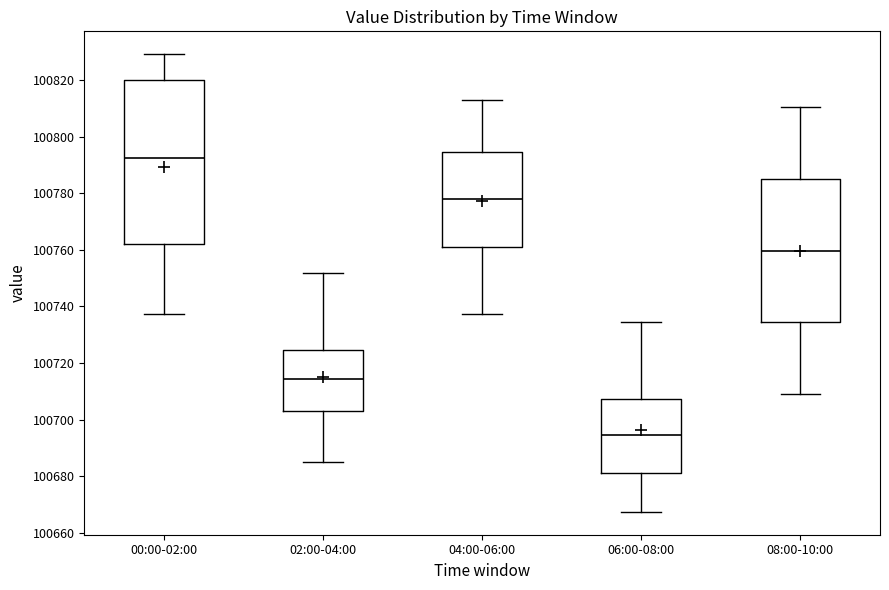

Where does the median line of the box for 06:00-08:00 sit on the y-axis? The values are not printed on the chart, so give them approximately, as read against the axis.

100694